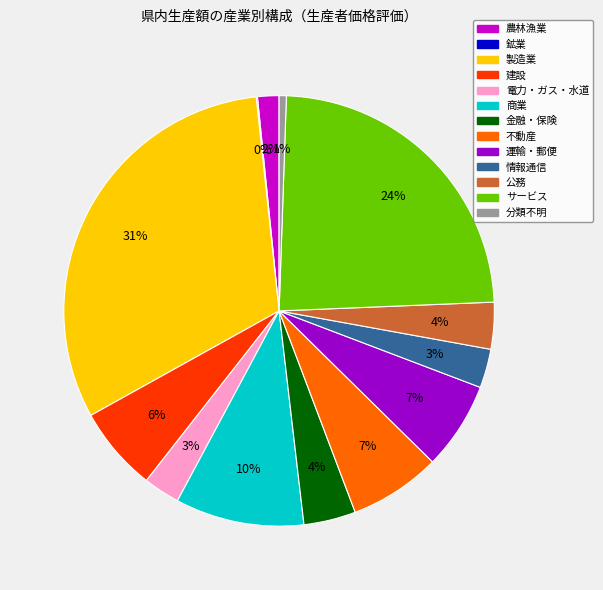

To the nearest percent, what is the average slice percentage?

8%